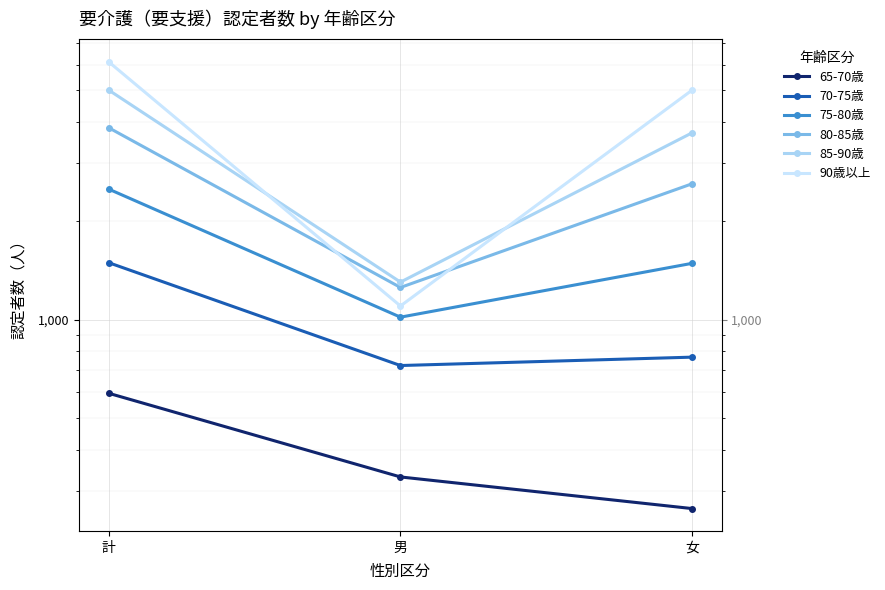

Reading left to right, list all the values displayed in this chart.

65-70歳: 計=596	男=331	女=265
70-75歳: 計=1492	男=724	女=768
75-80歳: 計=2502	男=1017	女=1485
80-85歳: 計=3851	男=1253	女=2598
85-90歳: 計=5018	男=1301	女=3717
90歳以上: 計=6120	男=1100	女=5020